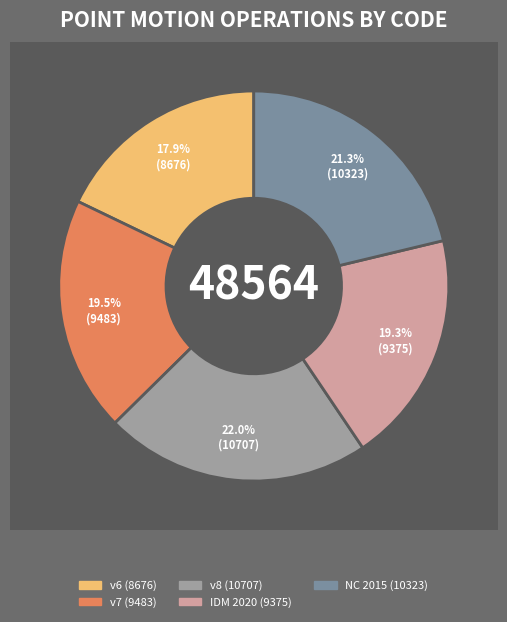

To the nearest percent, what is the average slice percentage?

20%